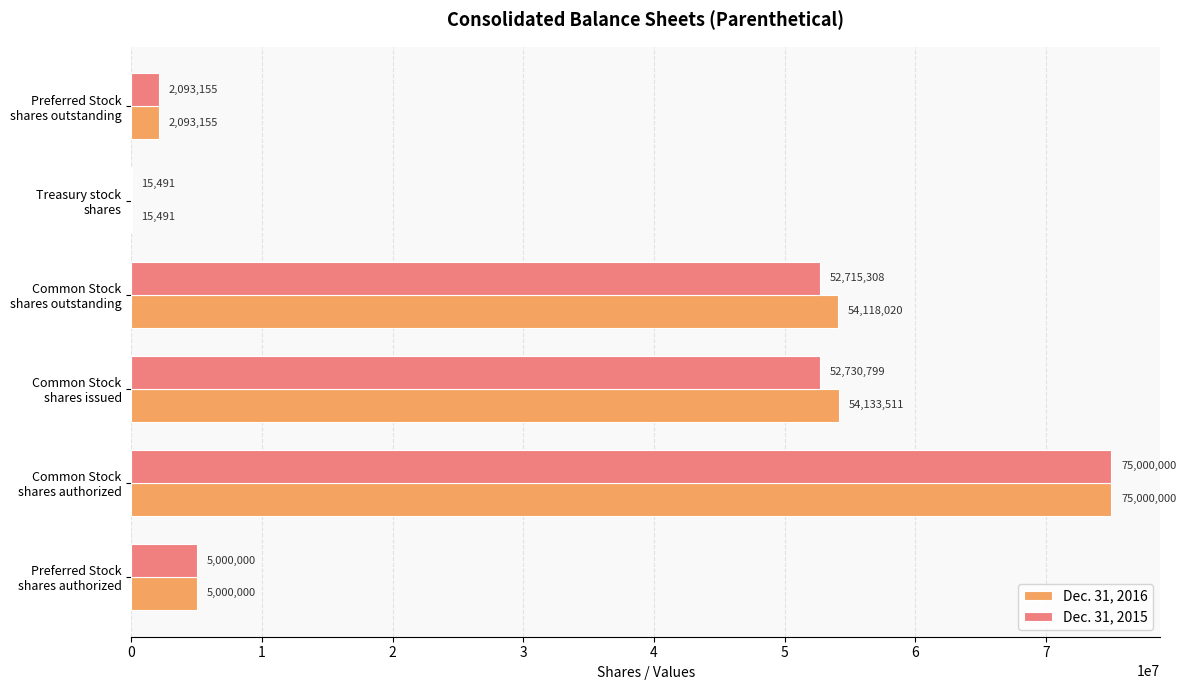

What are all the series names shown in the legend?

Dec. 31, 2016, Dec. 31, 2015